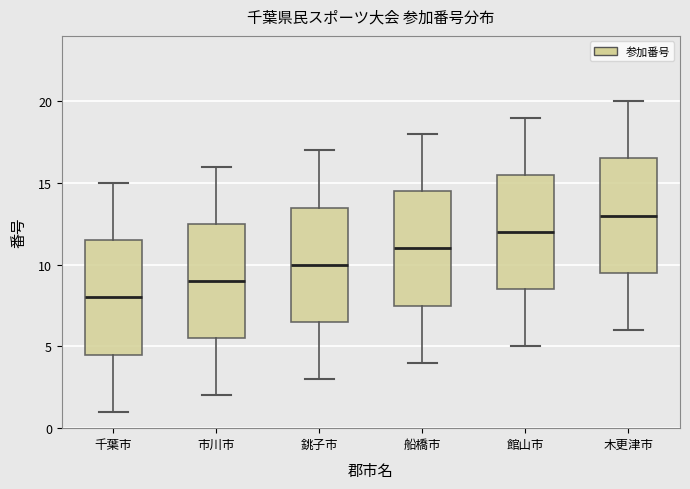

Reading left to right, read every box against the y-axis: the position of its median line, the range the box covers, and the ends of its whiskers. The values are not printed on the chart, so give them approximately, as read against the axis.

千葉市: median 8.0, box 4.5 to 11.5, whiskers 1.0 to 15.0
市川市: median 9.0, box 5.5 to 12.5, whiskers 2.0 to 16.0
銚子市: median 10.0, box 6.5 to 13.5, whiskers 3.0 to 17.0
船橋市: median 11.0, box 7.5 to 14.5, whiskers 4.0 to 18.0
館山市: median 12.0, box 8.5 to 15.5, whiskers 5.0 to 19.0
木更津市: median 13.0, box 9.5 to 16.5, whiskers 6.0 to 20.0